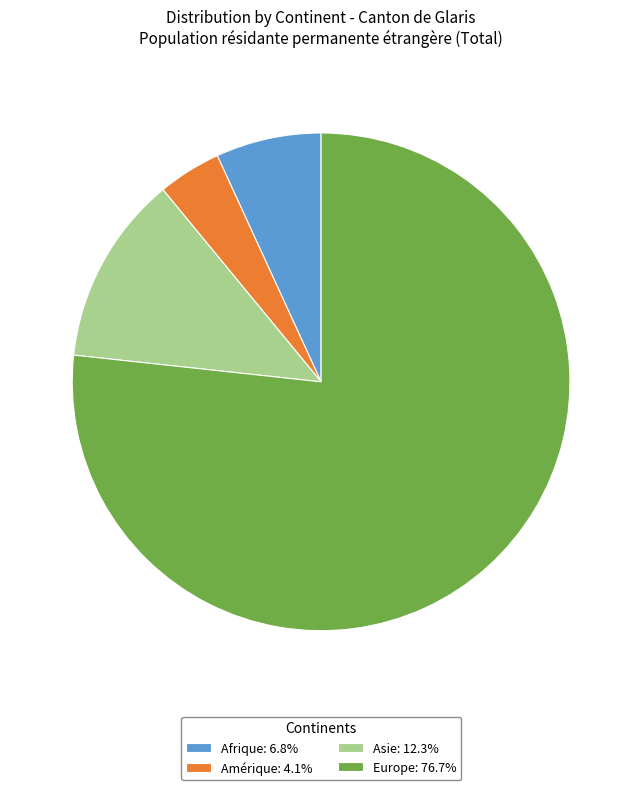

Is Europe: 76.7% the majority of the pie?

Yes